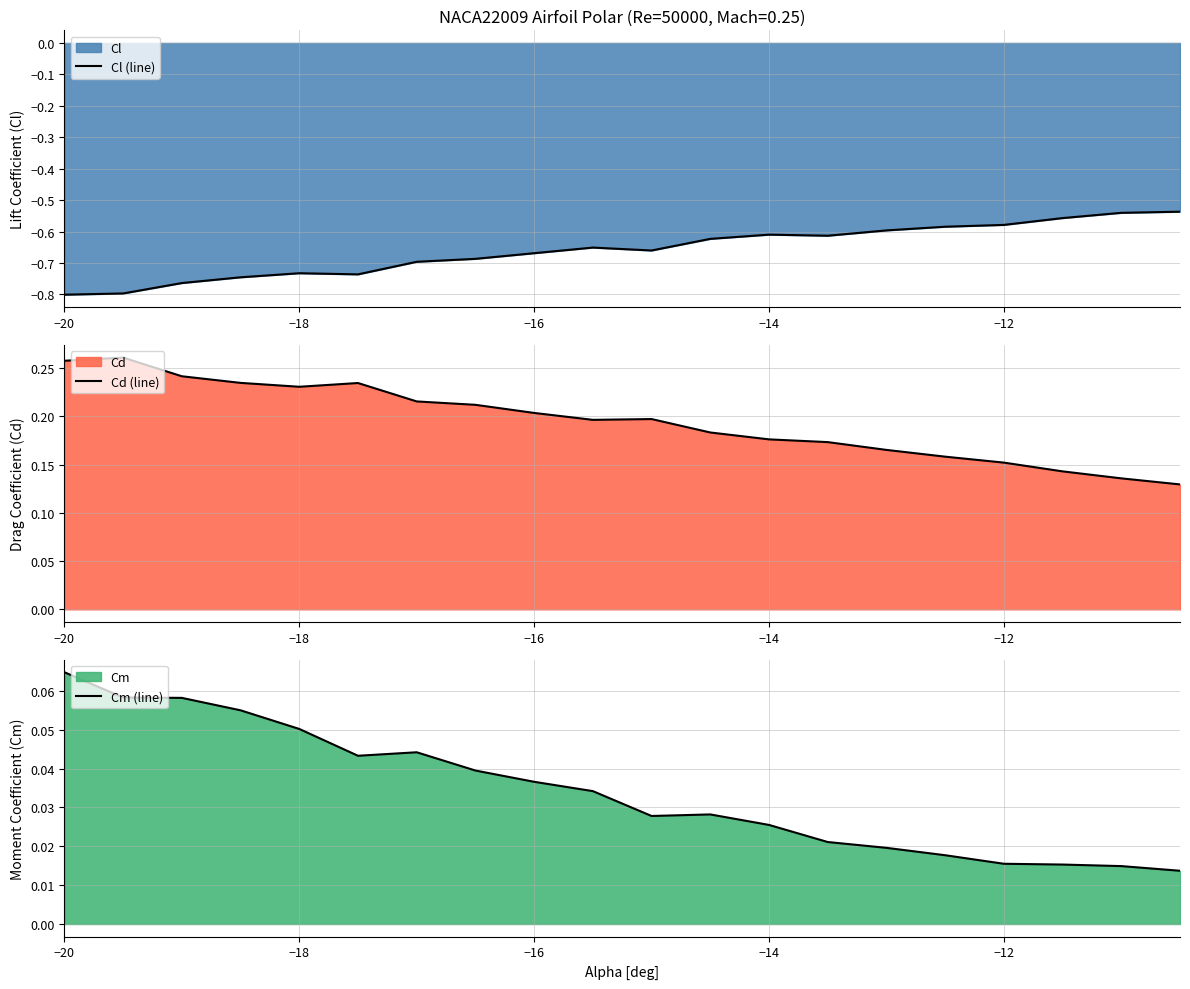

How many interior local peaks does the Cd (line) series have?

3